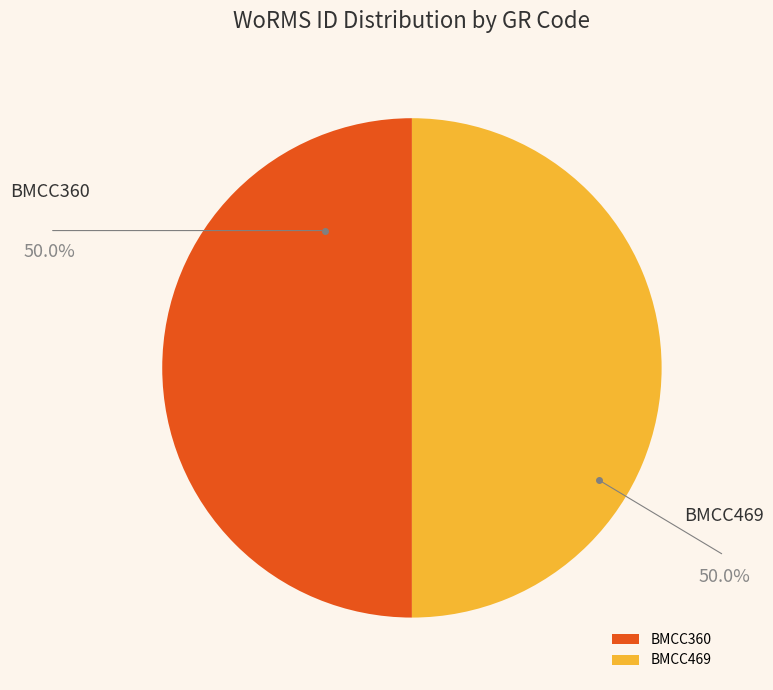

How many segments does this pie chart have?

2